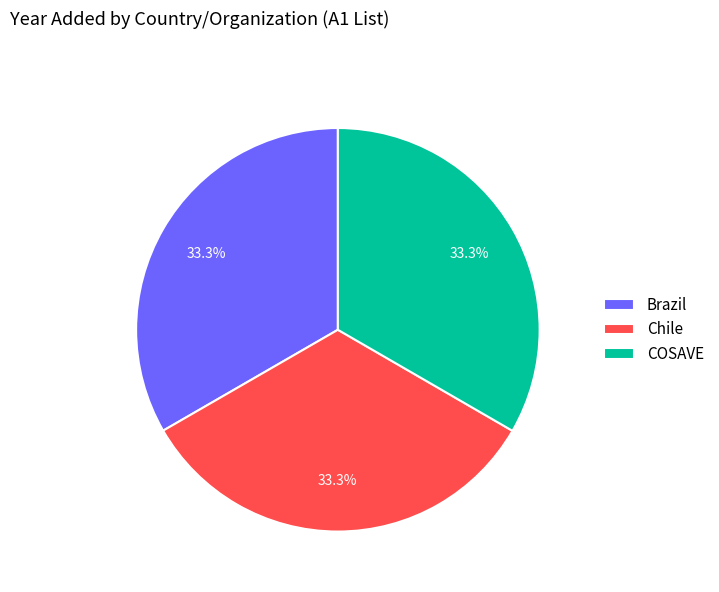

Does Chile represent more than half of the total?

No